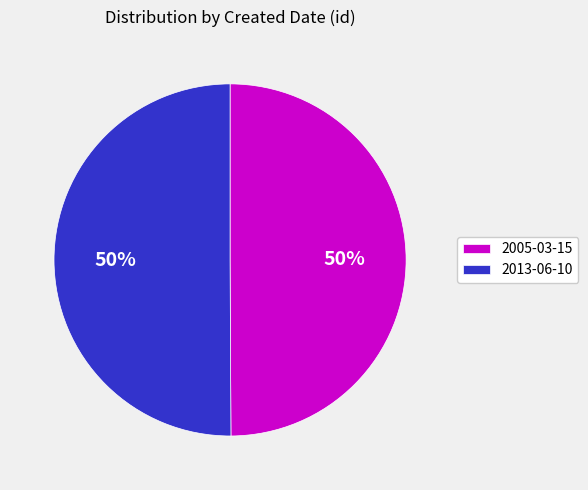

To the nearest percent, what is the combined percentage of 2005-03-15 and 2013-06-10?

100%